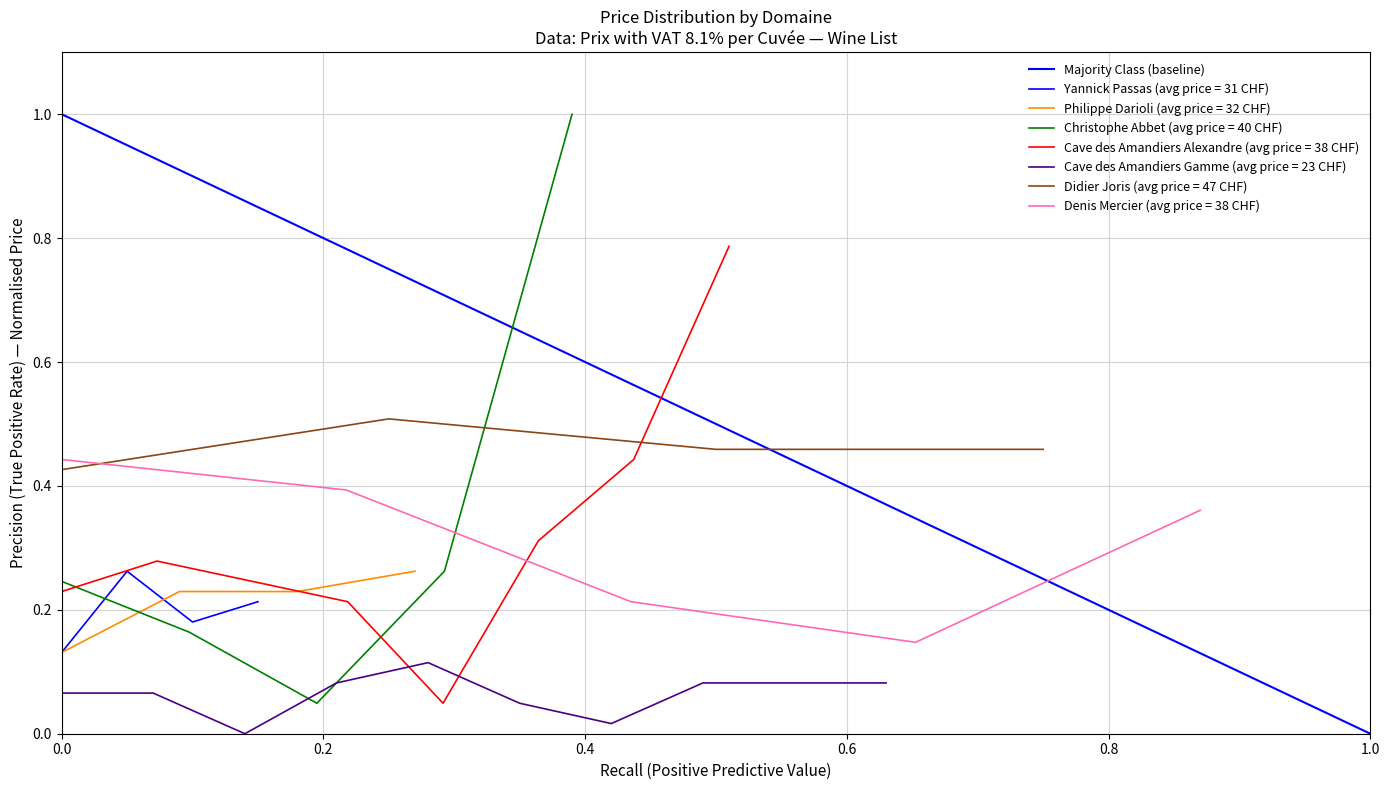

What is the greatest value displayed?

1